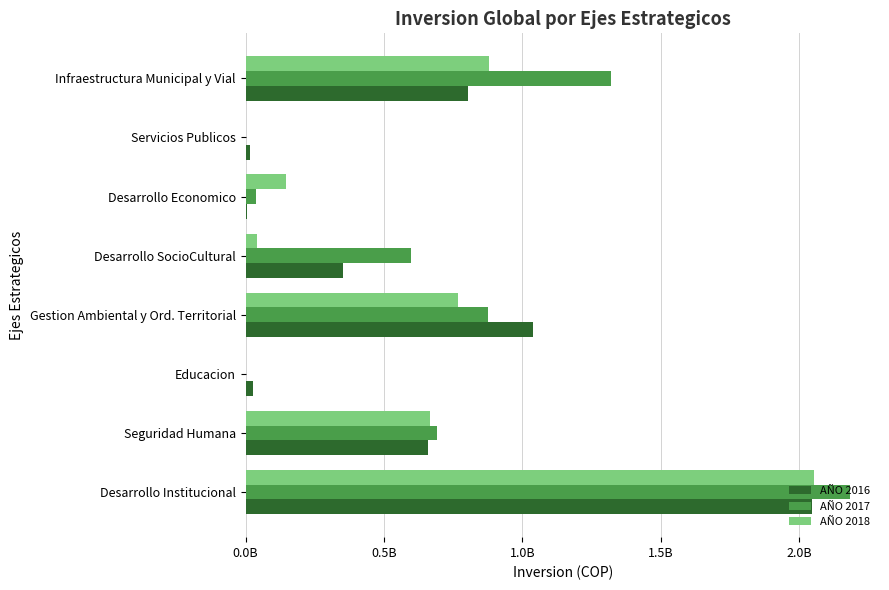

At which label is AÑO 2018 closest to 1026506428?

Infraestructura Municipal y Vial